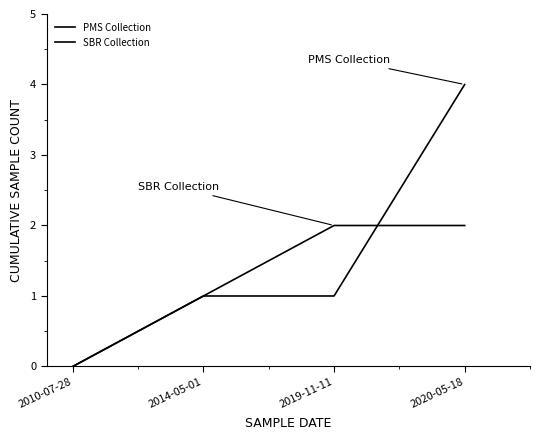

Count the number of categories in the chart.

4